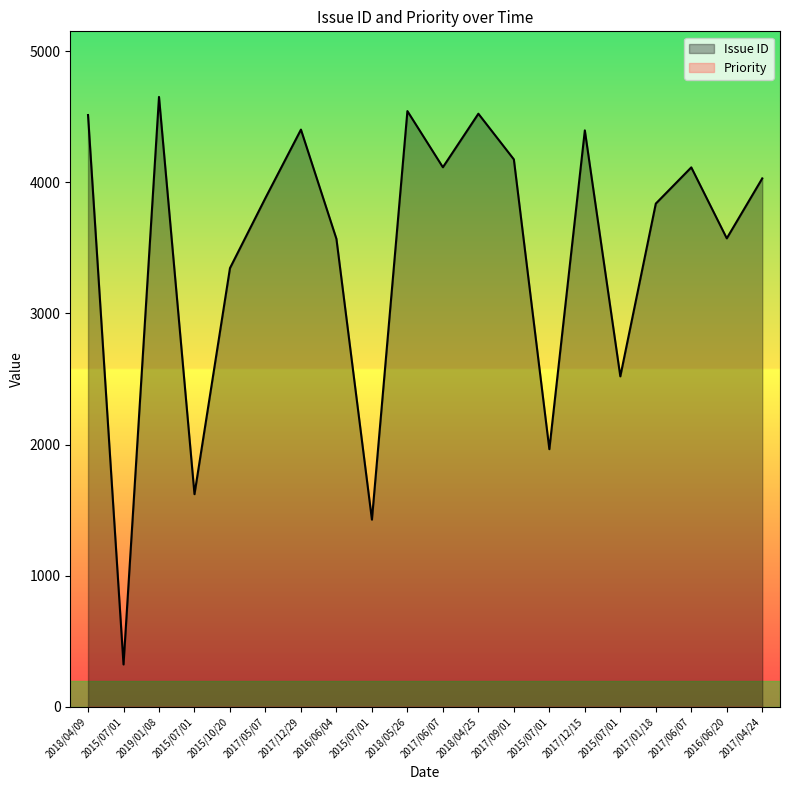

How many lines are shown in the chart?

2